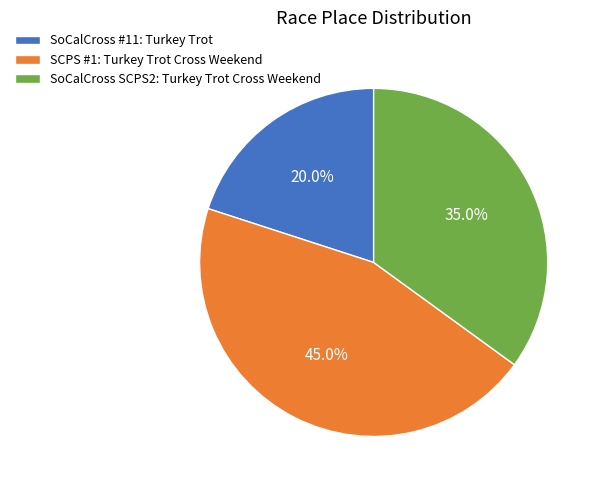

Rank the categories by value from lowest to highest.

SoCalCross #11: Turkey Trot, SoCalCross SCPS2: Turkey Trot Cross Weekend, SCPS #1: Turkey Trot Cross Weekend